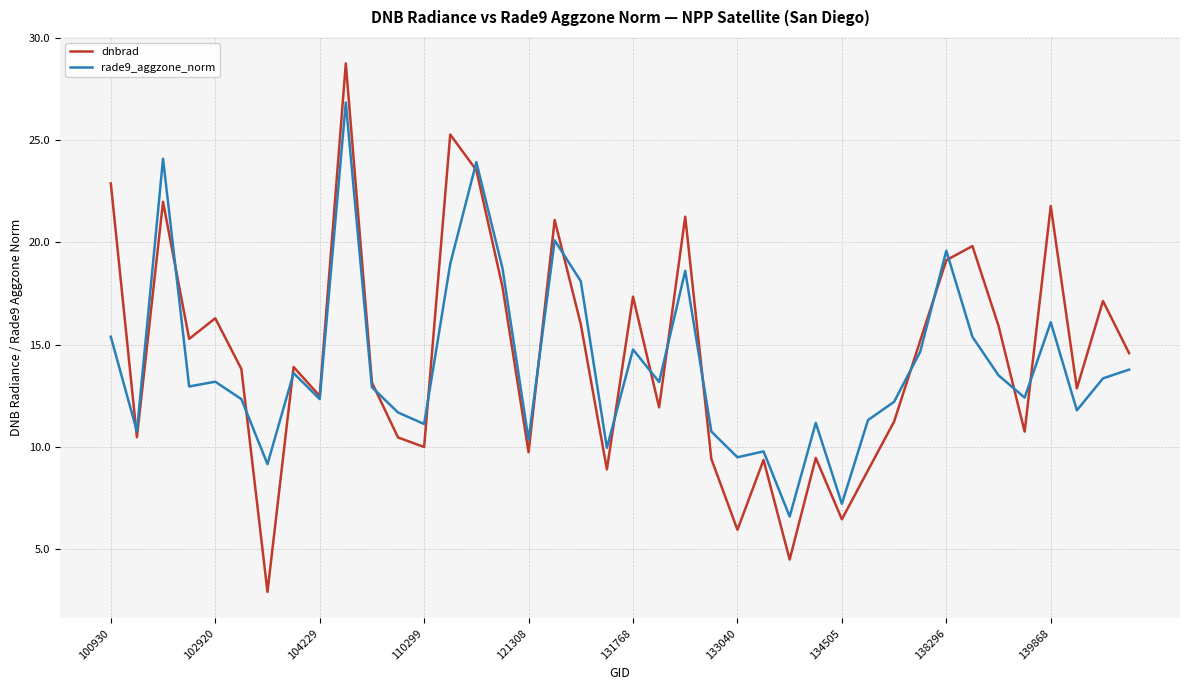

What is the maximum value shown in the chart?

28.8